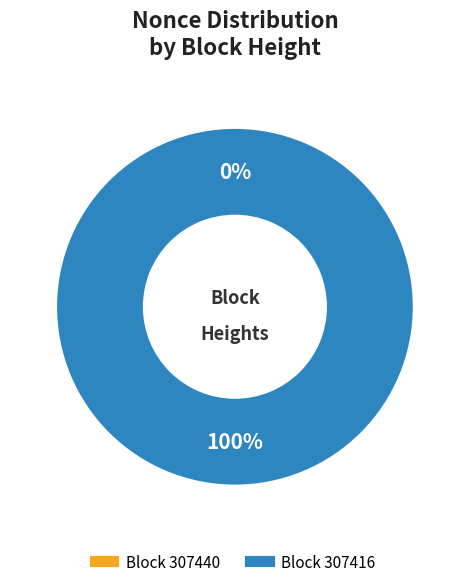

Which slice is the smallest?

307440